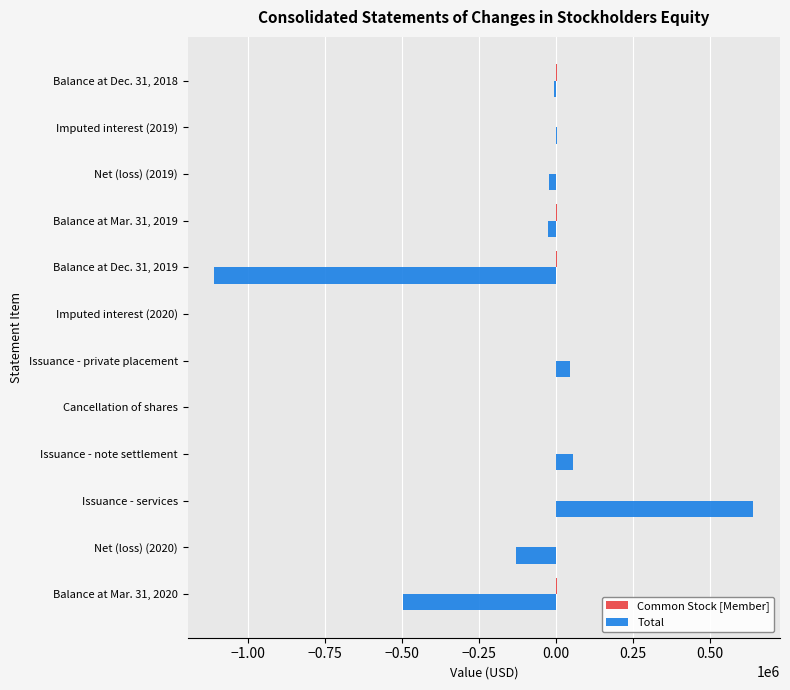

At which category is the sum across all series the highest?

Issuance - services